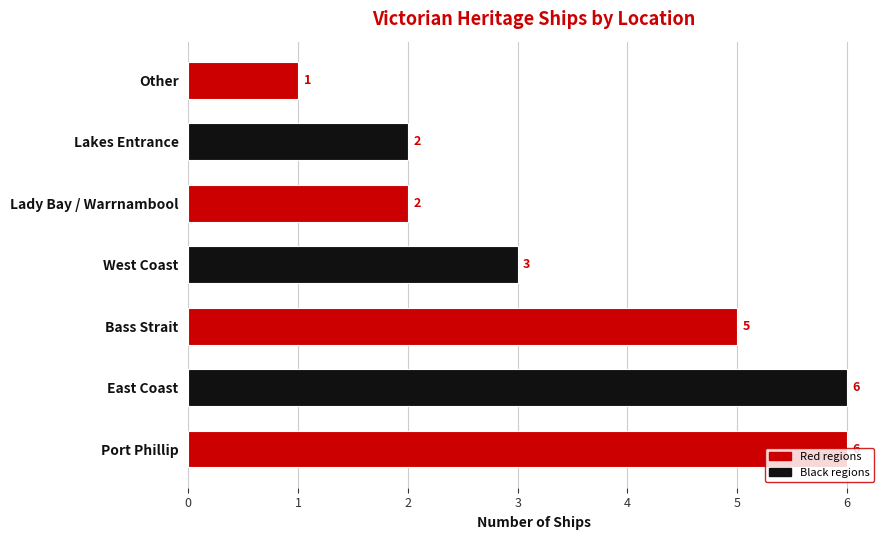

How many data points does each series have?

7